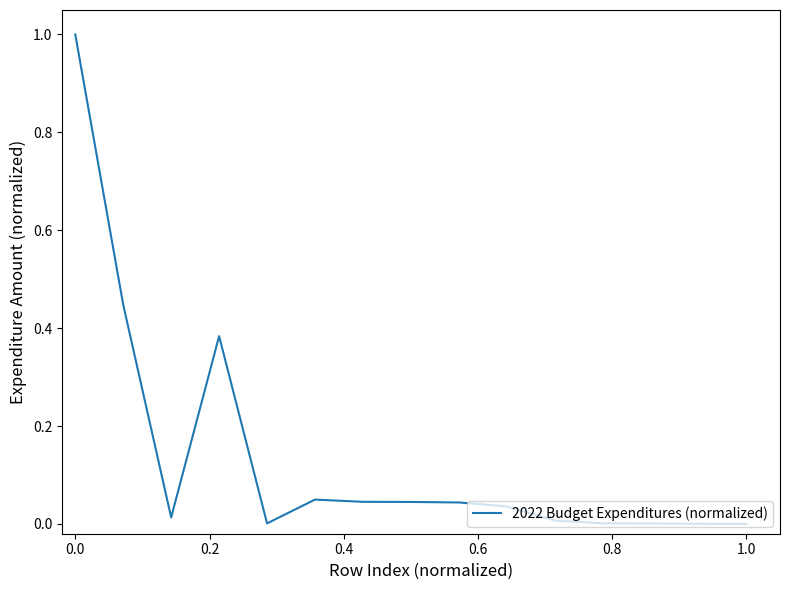

What is the difference between the maximum and minimum values?

1.0